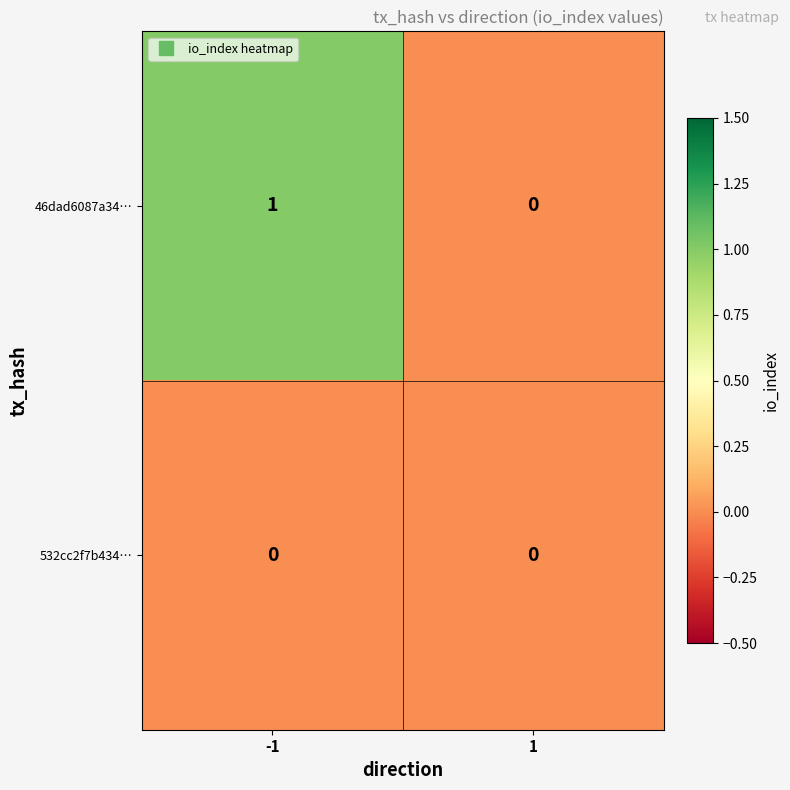

Is the value of 532cc2f7b434… at -1 greater than the value of 46dad6087a34… at -1?

No